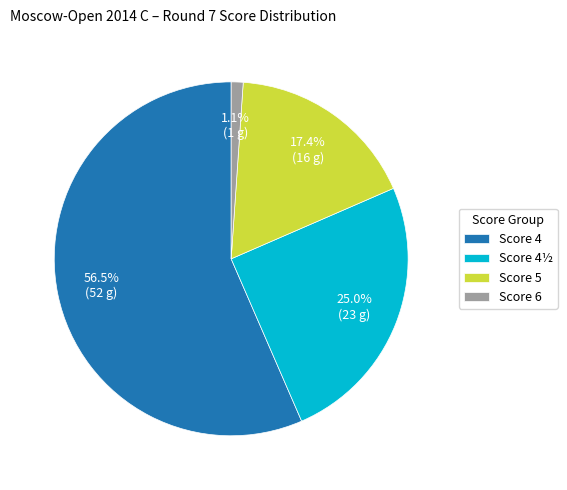

Between Score 4½ and Score 6, which is larger?

Score 4½